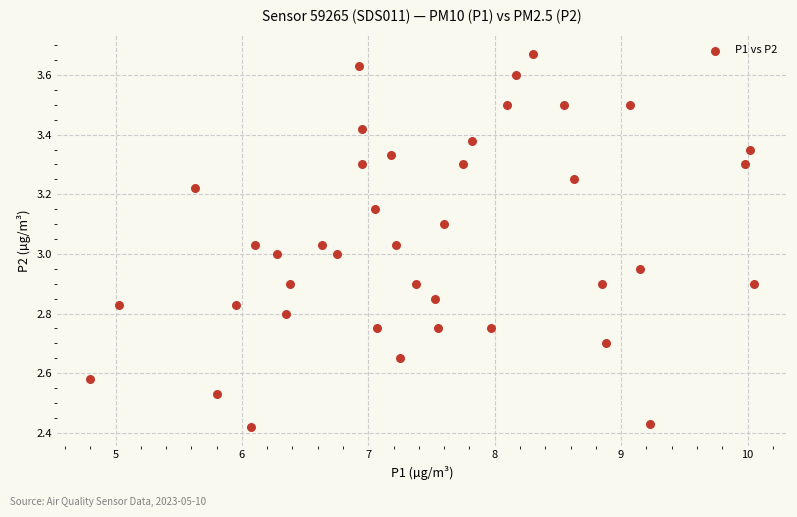

What is the range of X values (max minus min)?

5.3